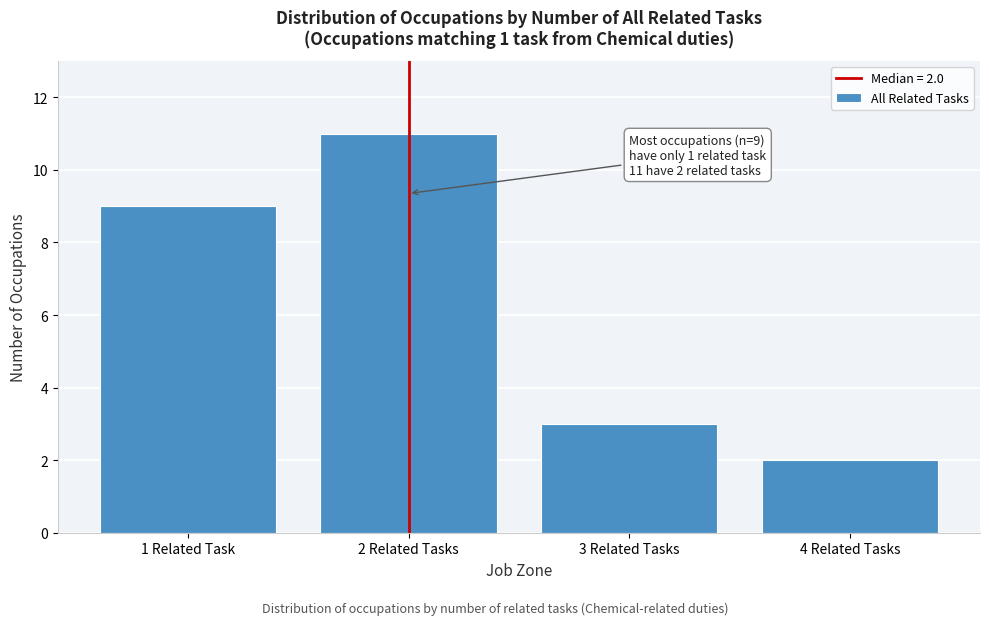

Reading right to left, extract all data points from this chart.

4 Related Tasks=2	3 Related Tasks=3	2 Related Tasks=11	1 Related Task=9